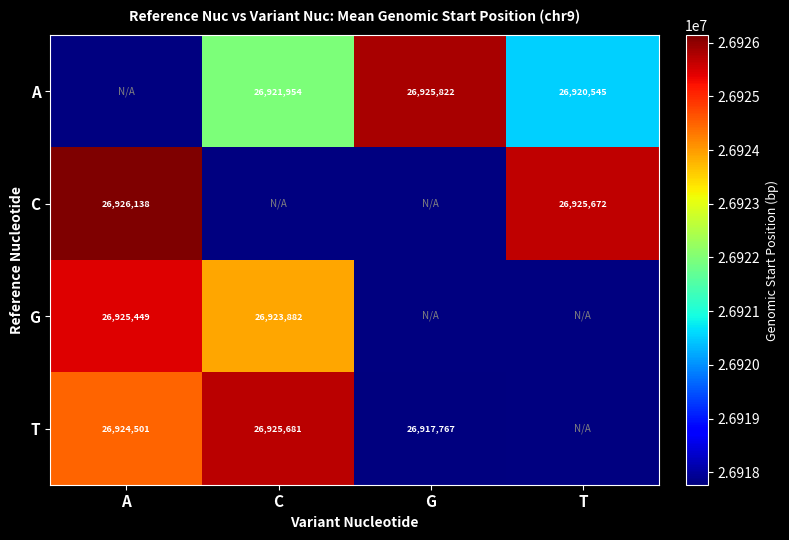

What is the difference between the C values at T and A?

466